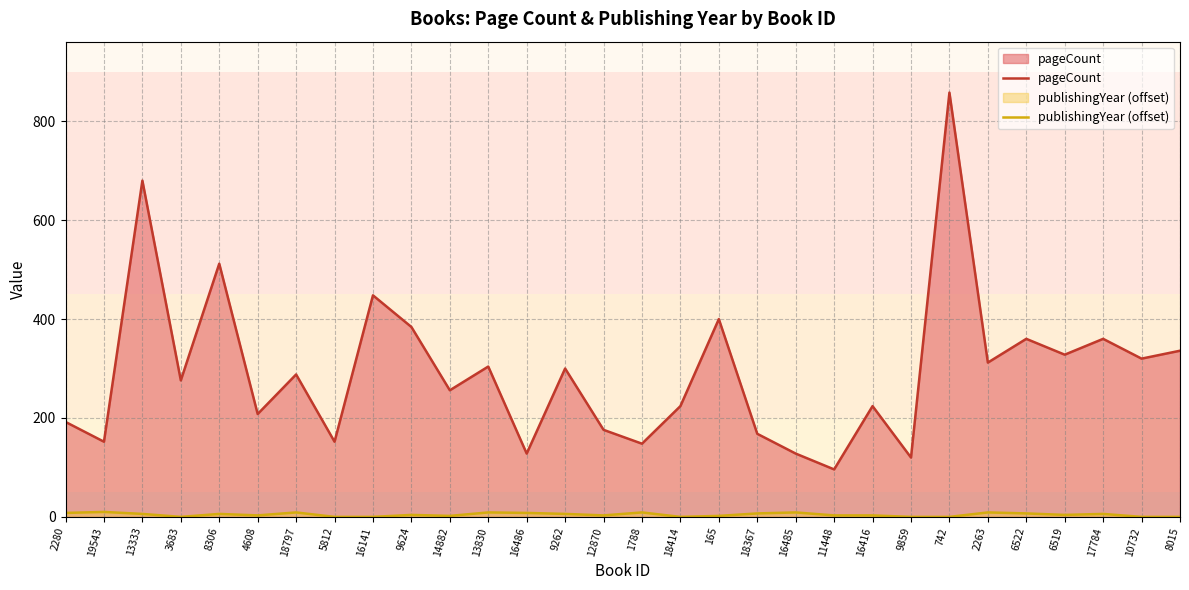

Read the pageCount value at 2280, to the nearest 50.

200